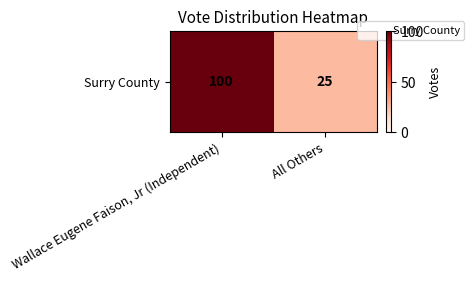

What is the change in value from Wallace Eugene Faison, Jr (Independent) to All Others?

-75